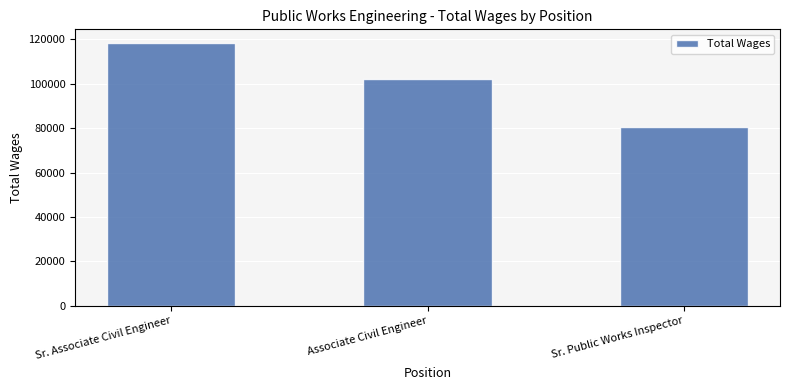

How many series are shown in this chart?

1